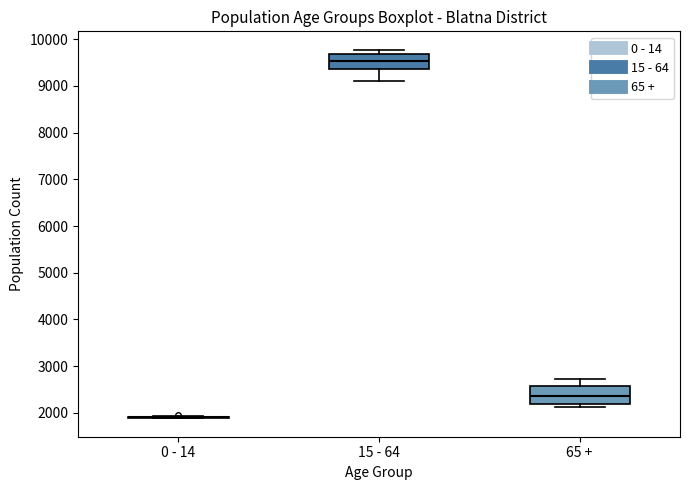

Where is the lower edge of the box for 15 - 64 on the y-axis? The values are not printed on the chart, so give them approximately, as read against the axis.

9400